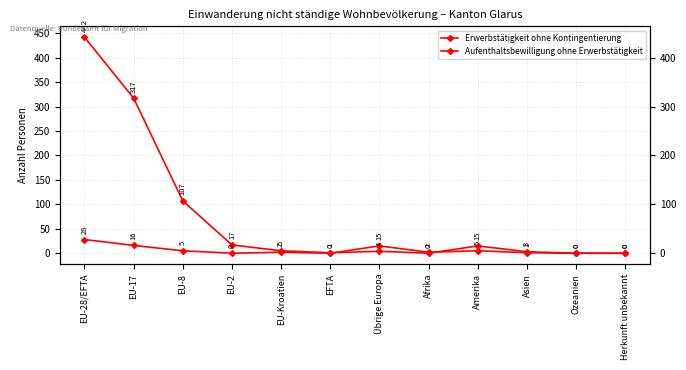

How many intersections are there between Erwerbstätigkeit ohne Kontingentierung and Aufenthaltsbewilligung ohne Erwerbstätigkeit?

2